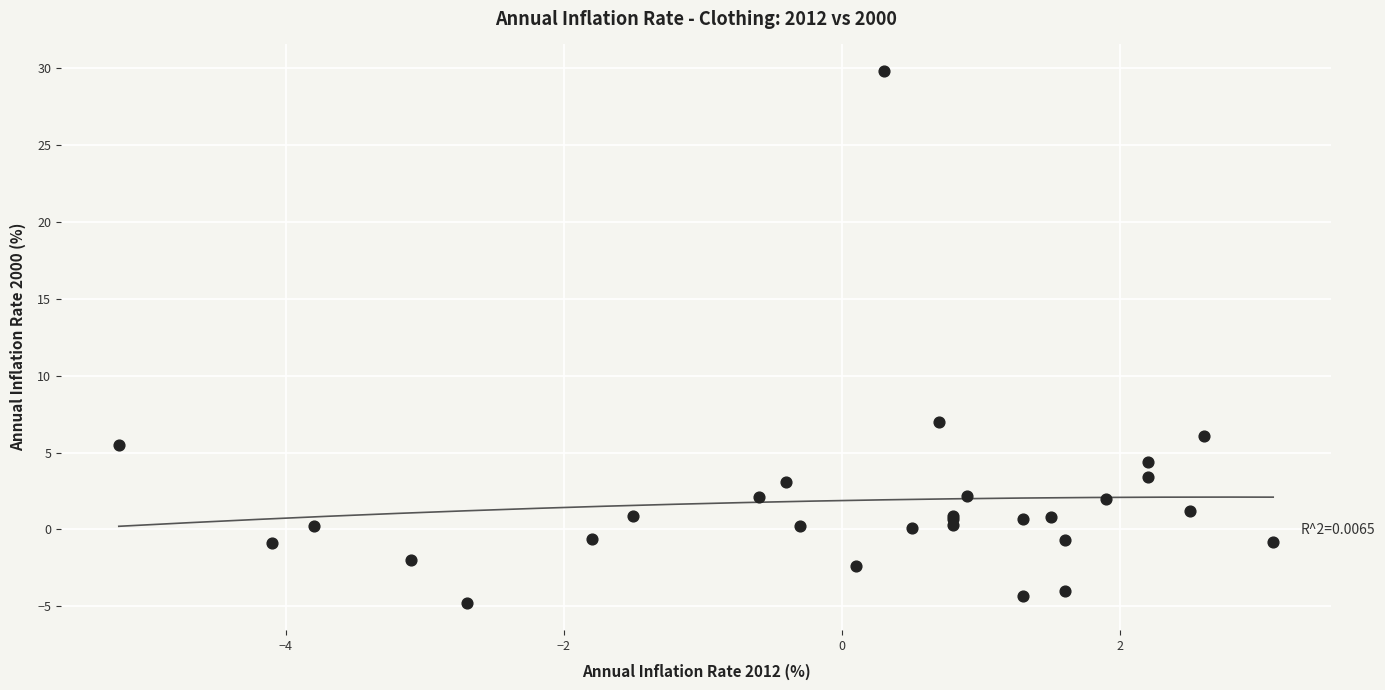

What Y value in the scatter plot is closest to 12?

7.0